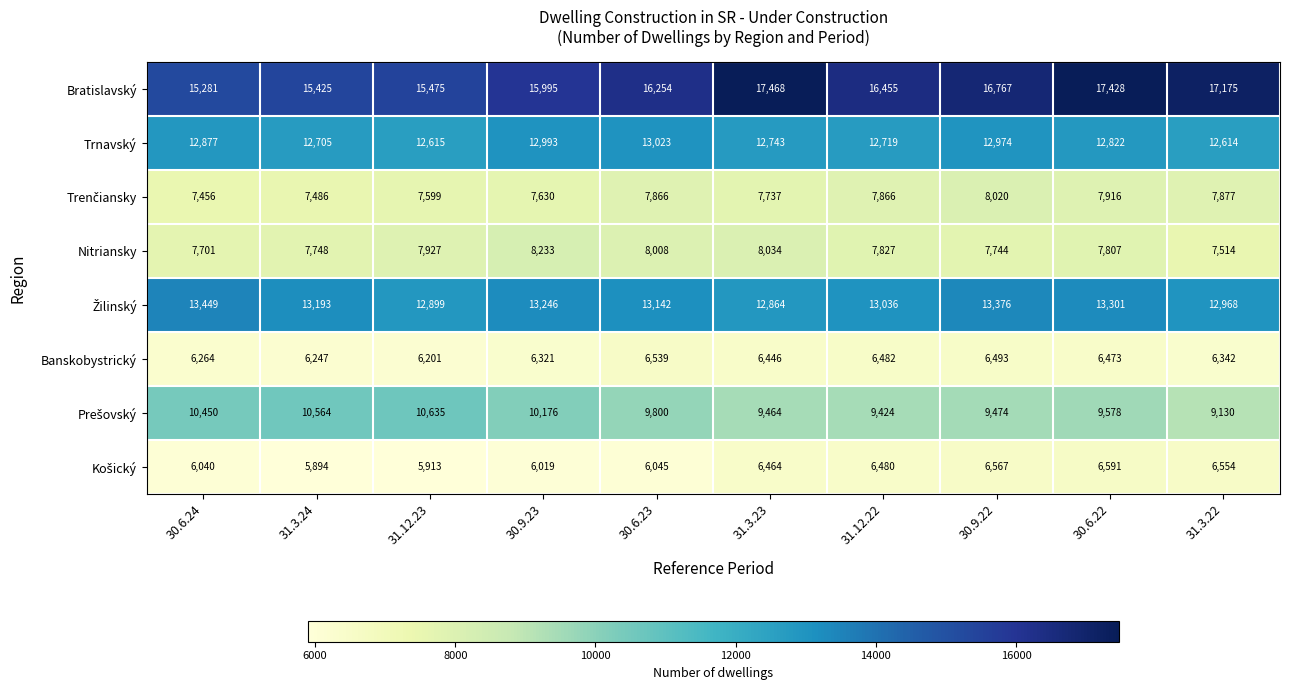

At which category is the sum across all series the highest?

30.6.22